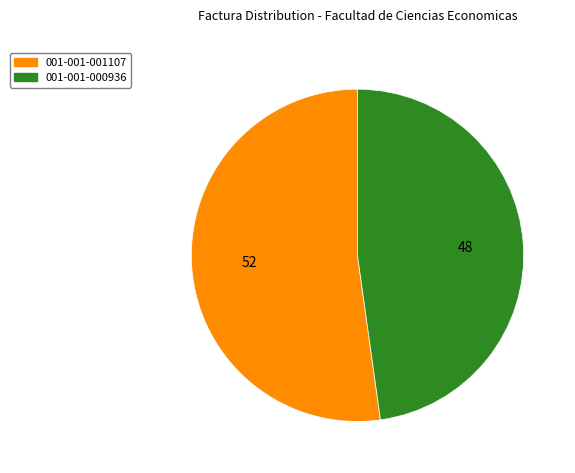

Combined, do 001-001-001107 and 001-001-000936 account for over 50%?

Yes